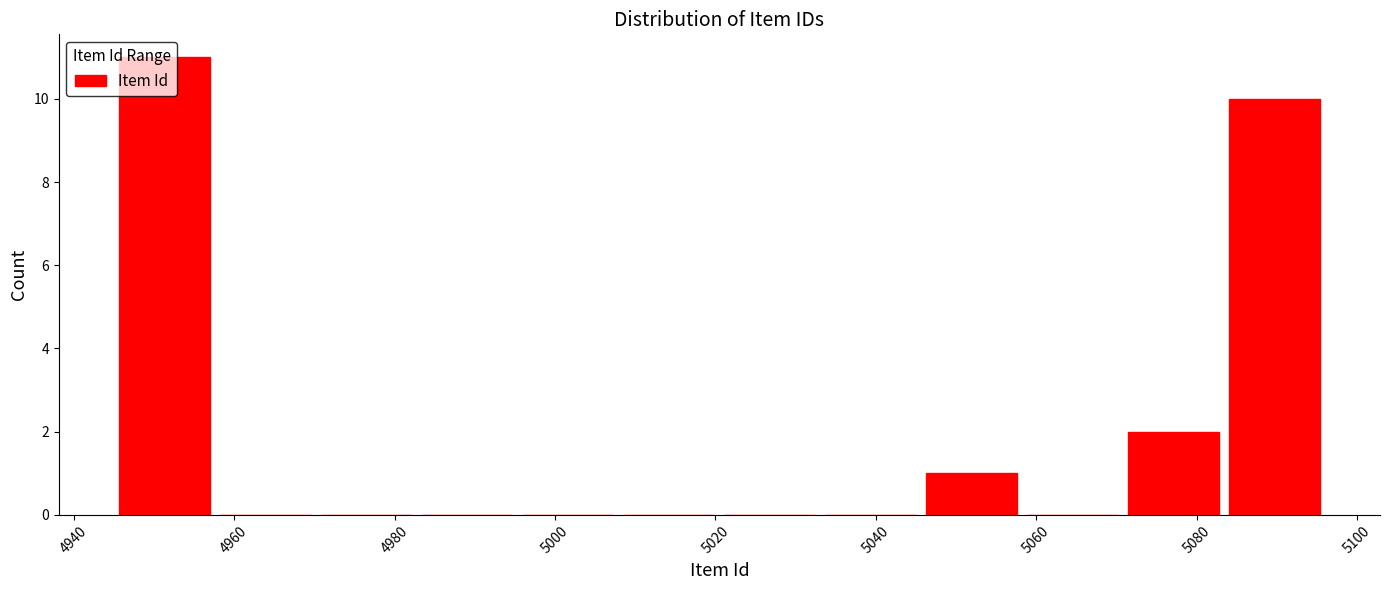

What is the height of the bar covering 4946 to 4958 on the x-axis? Neither the bar edges nor the heights are printed on the chart, so give them approximately, as read against the axes.

11